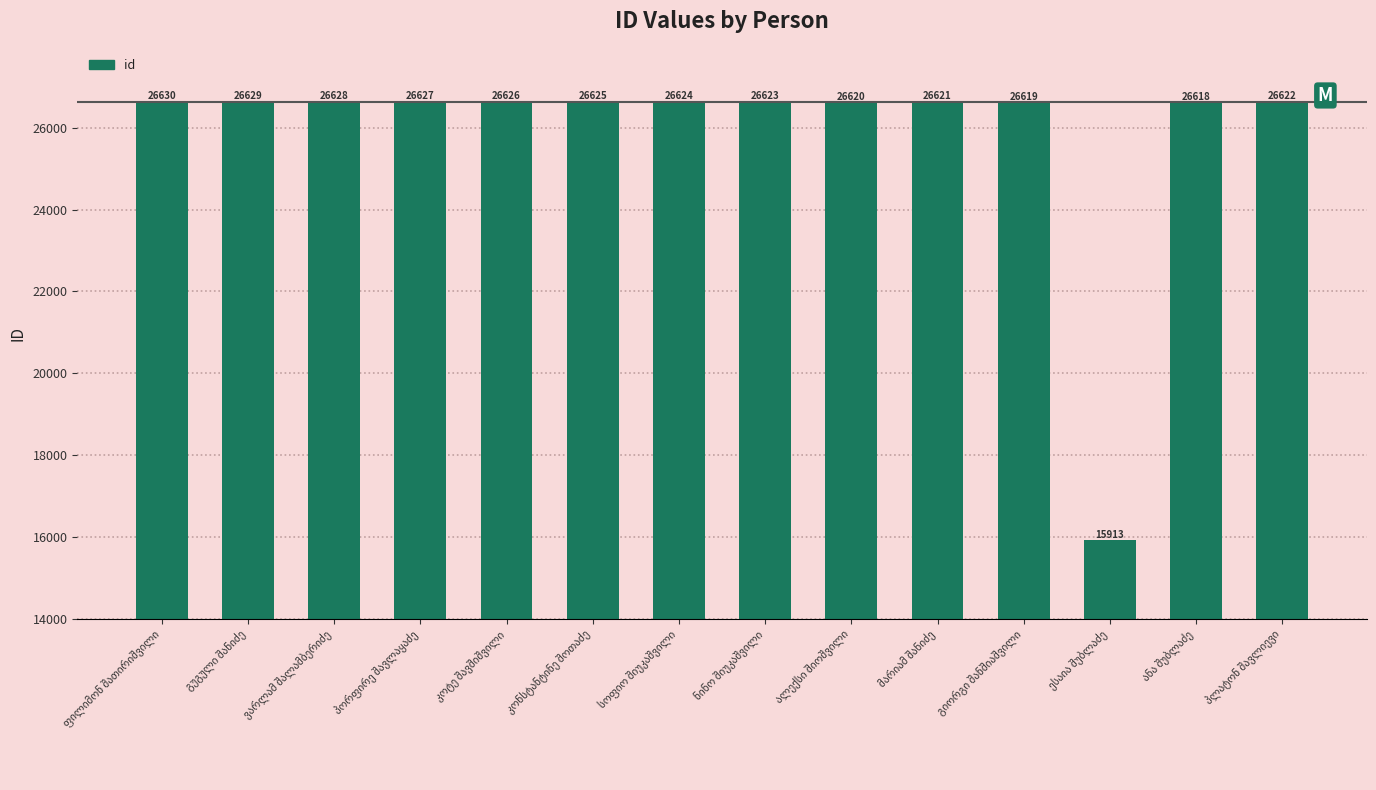

What is the average value?

25859